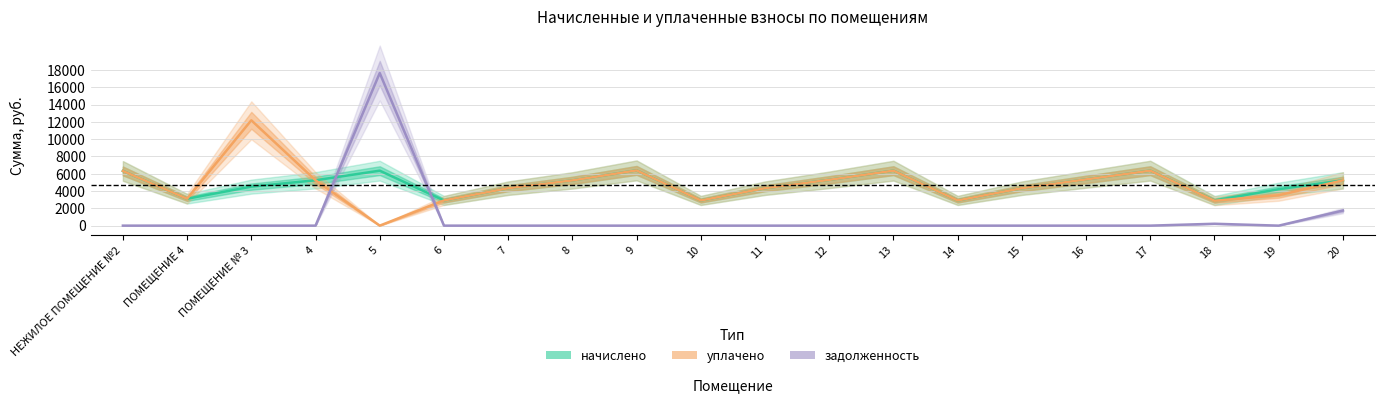

Is it true that задолженность equals 746.6 at 20?

False